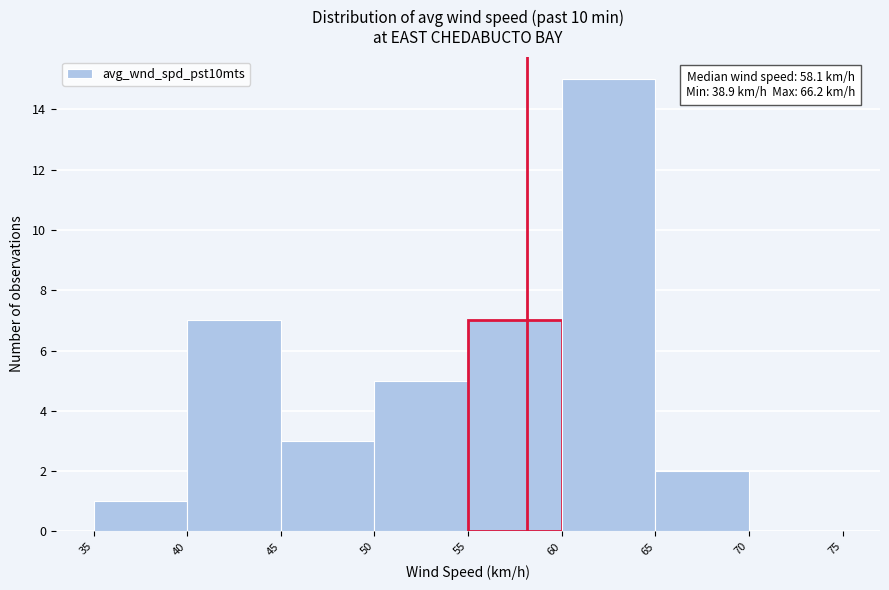

Over which range of the x-axis is the bar tallest?

60 to 65